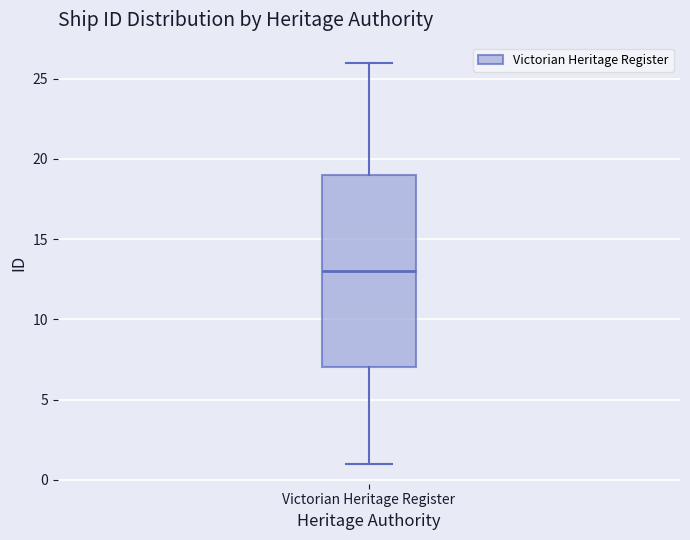

Read this box plot against the y-axis: the position of the median line, the range covered by the box, and the ends of both whiskers. The values are not printed on the chart, so give them approximately, as read against the axis.

median 13, box 7 to 19, whiskers 1 to 26